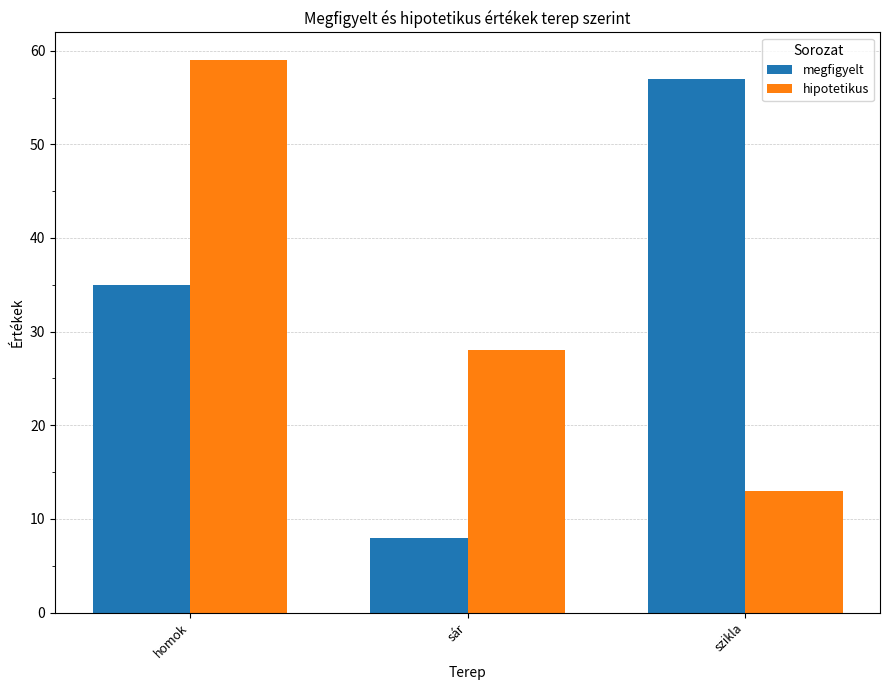

Is the value of hipotetikus at szikla greater than the value of megfigyelt at szikla?

No